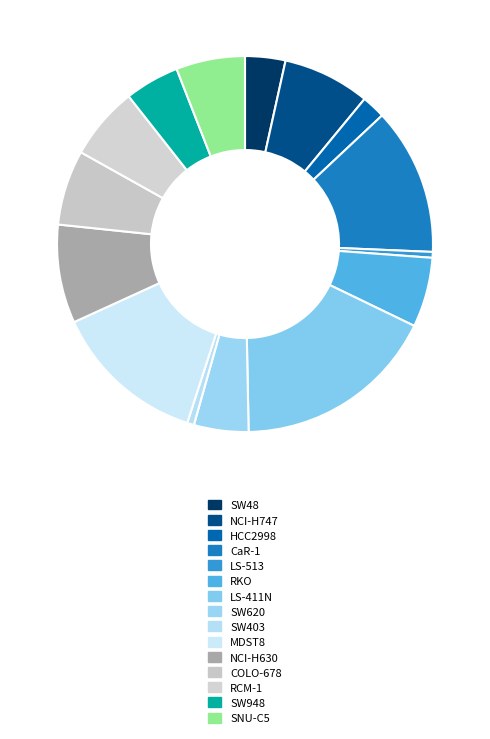

What is the smallest slice in the pie chart?

LS-513